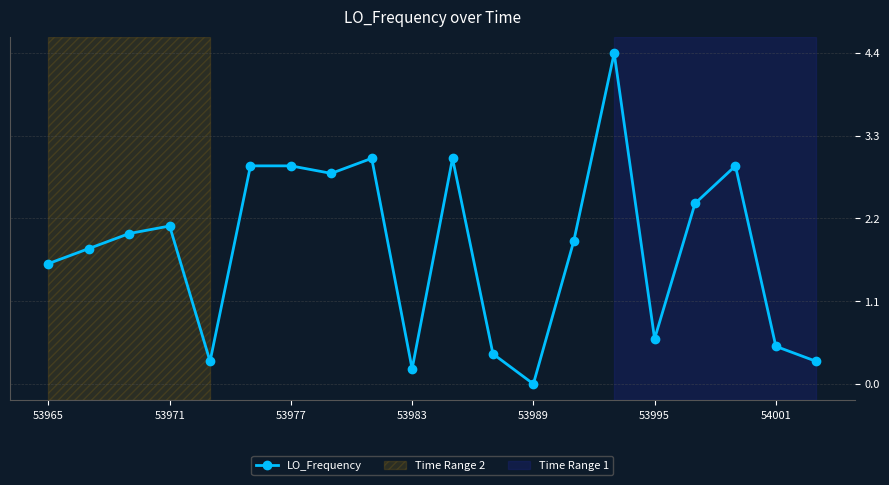

What is the value of the 4th point from the left?

2.1